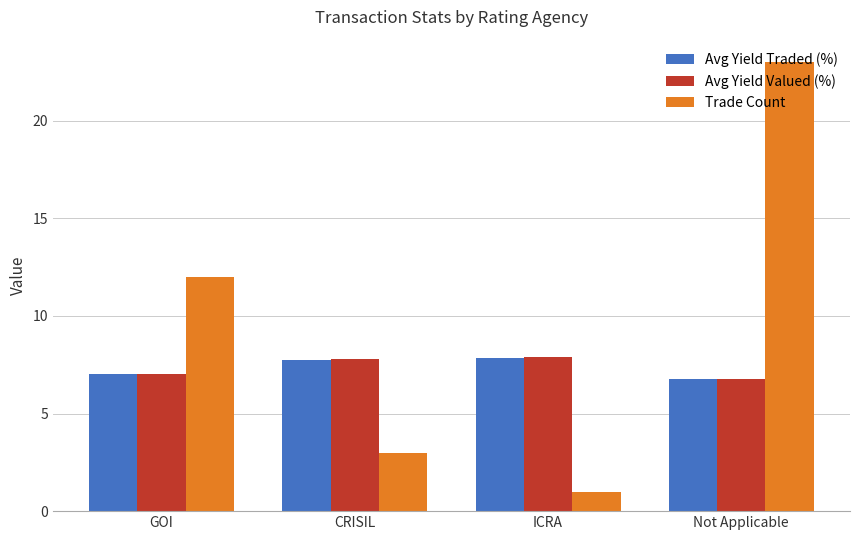

What is the label of the 3rd bar from the right?

CRISIL